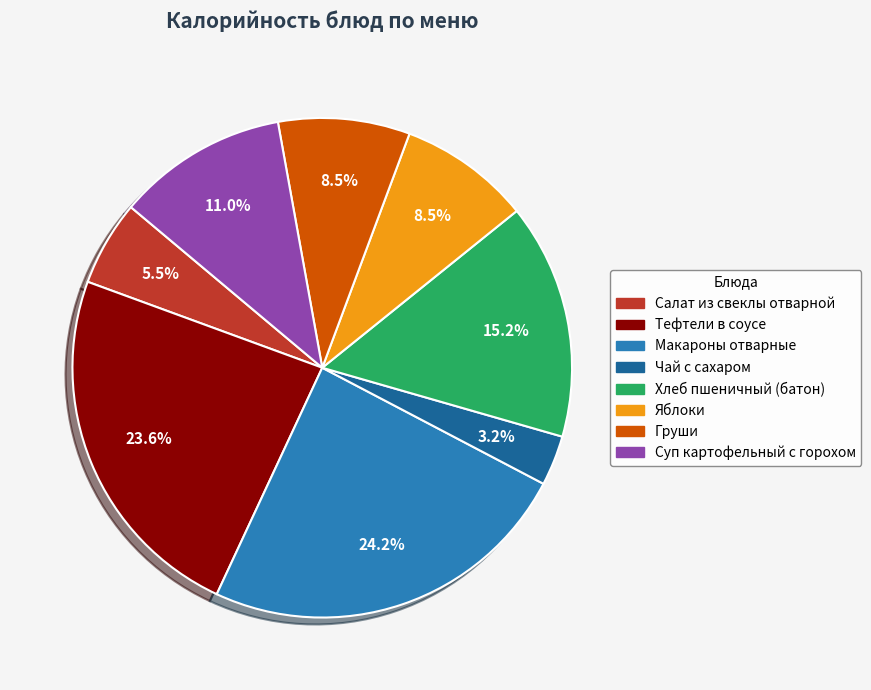

To the nearest percent, what portion does Чай с сахаром represent?

3%